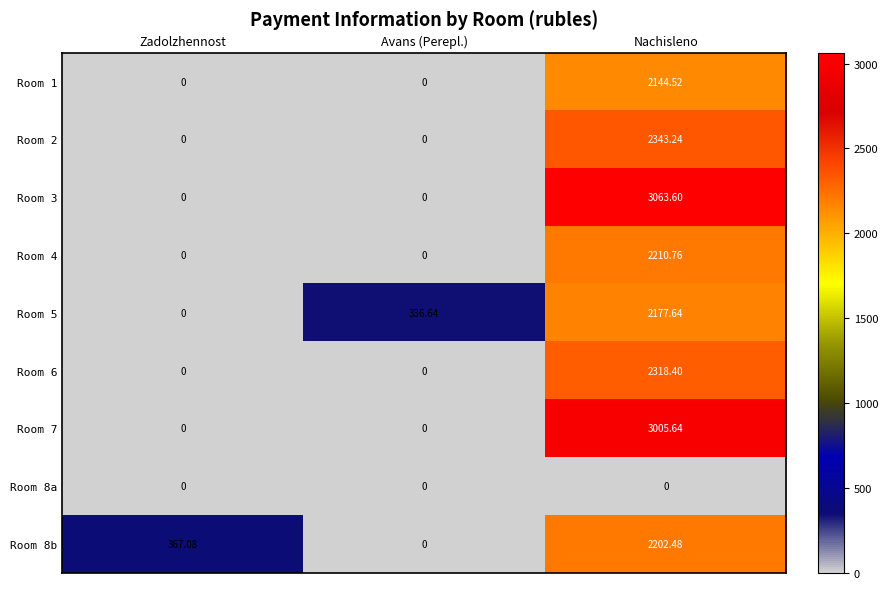

At which category is the sum across all series the highest?

Nachisleno